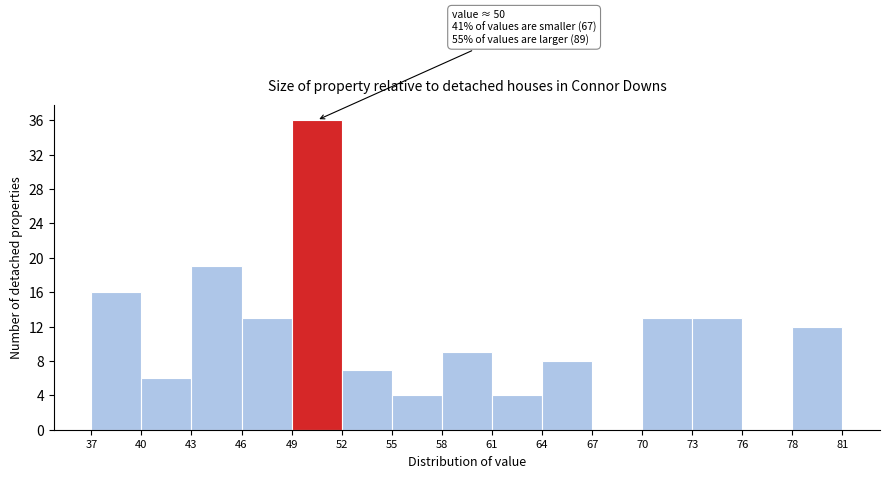

Which range on the x-axis has the tallest bar?

49 to 52